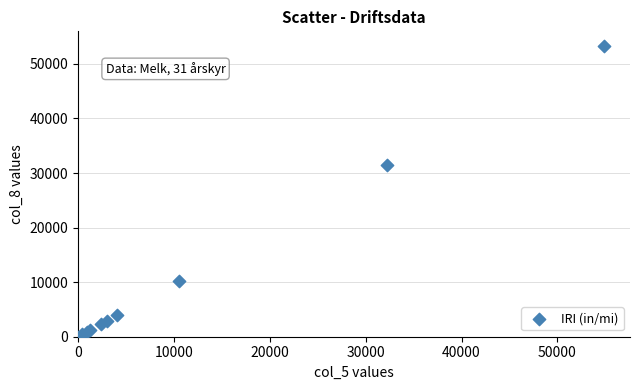

What Y value in the scatter plot is closest to 26664?

31534